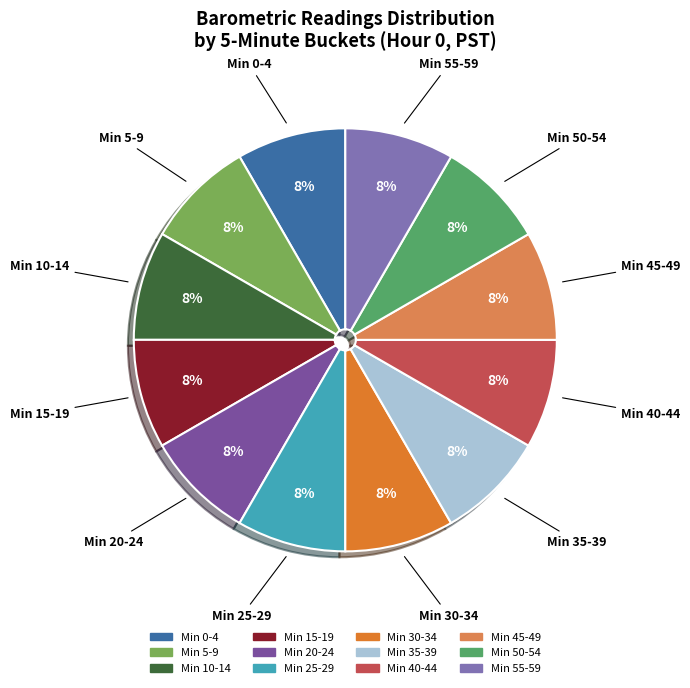

Does any single category account for the majority?

No